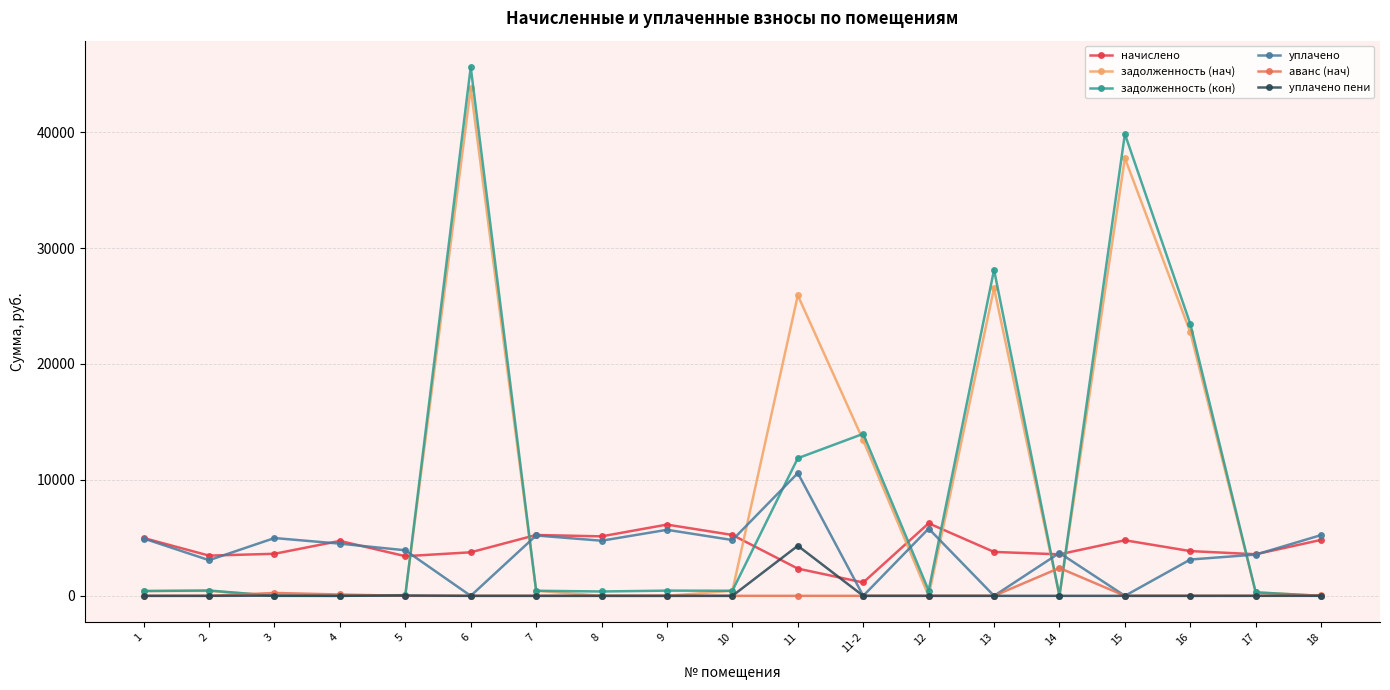

How many categories are shown in the chart?

19